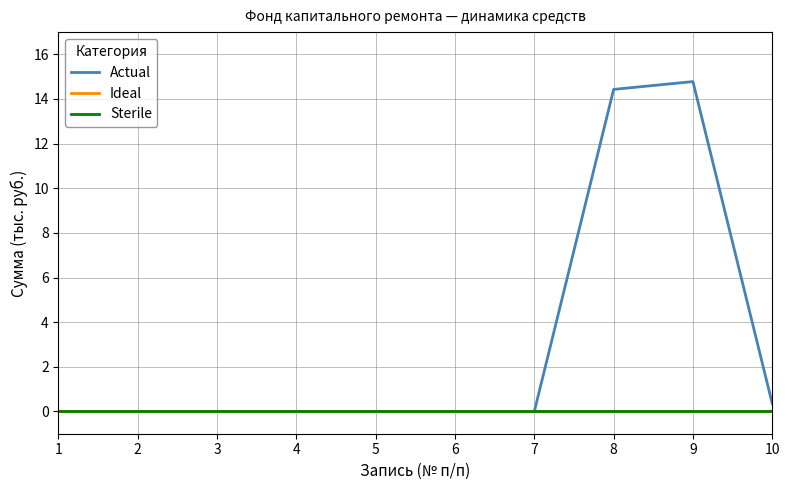

Which category has the lowest value in the Sterile series?

1